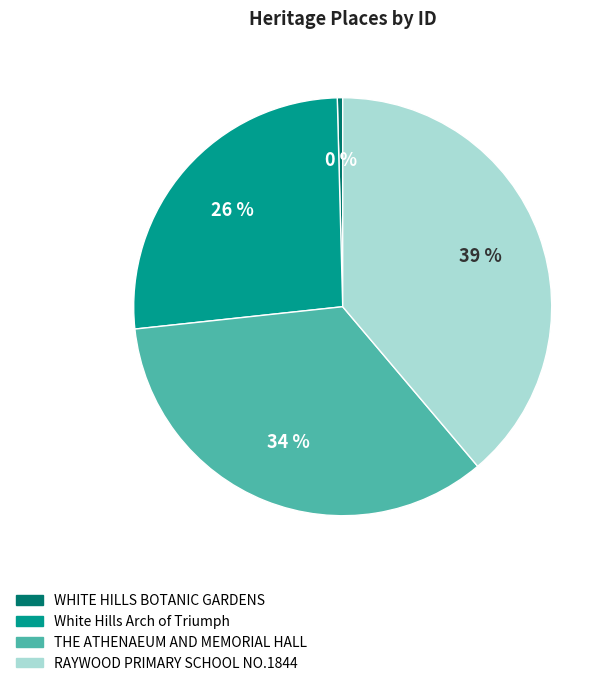

To the nearest percent, what portion does THE ATHENAEUM AND MEMORIAL HALL represent?

34%